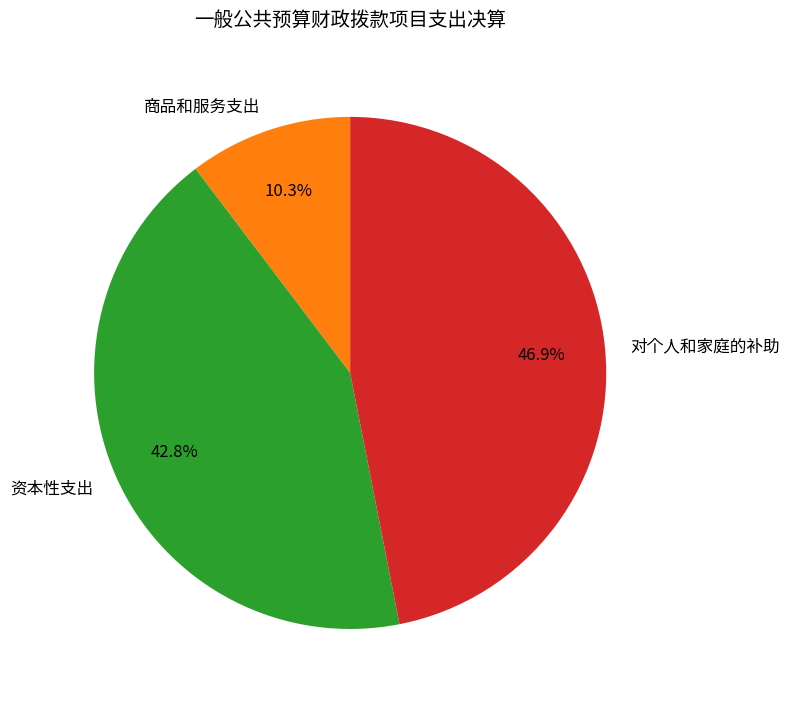

Rank the categories by value from lowest to highest.

商品和服务支出, 资本性支出, 对个人和家庭的补助